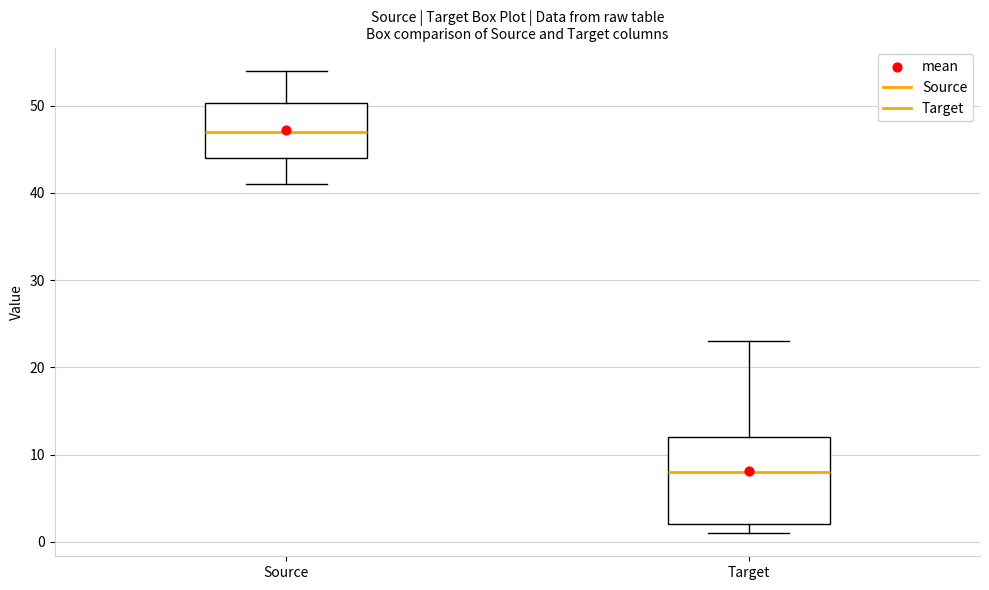

Reading left to right, read every box against the y-axis: the position of its median line, the range the box covers, and the ends of its whiskers. The values are not printed on the chart, so give them approximately, as read against the axis.

Source: median 47, box 44 to 50, whiskers 41 to 54
Target: median 8, box 2 to 12, whiskers 1 to 23